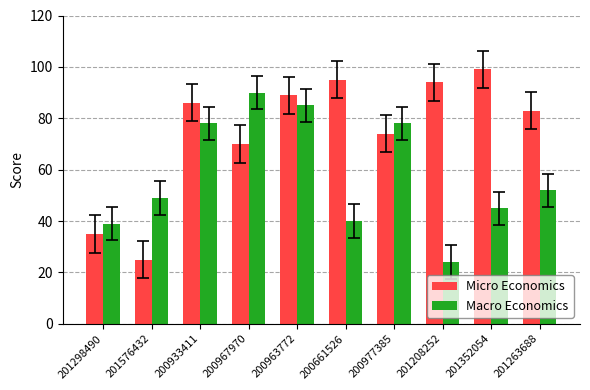

Reading left to right, extract all data points from this chart.

Micro Economics: 201298490=35	201576432=25	200933411=86	200967970=70	200963772=89	200661526=95	200977385=74	201208252=94	201352054=99	201263688=83
Macro Economics: 201298490=39	201576432=49	200933411=78	200967970=90	200963772=85	200661526=40	200977385=78	201208252=24	201352054=45	201263688=52